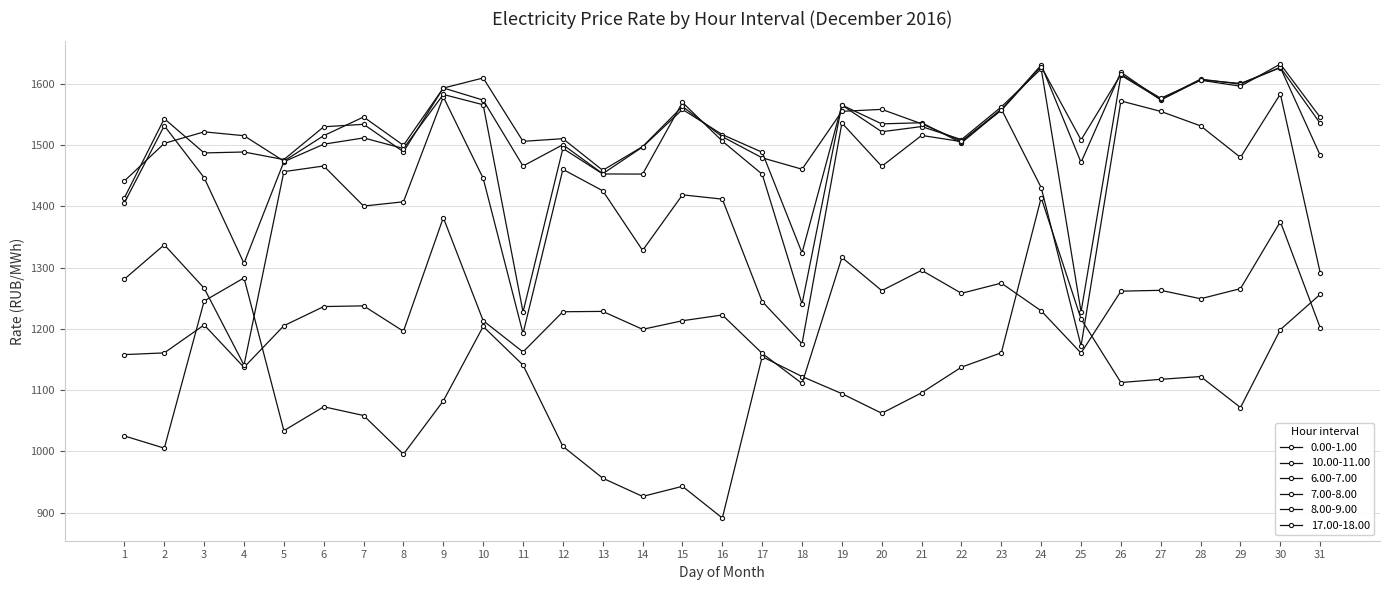

Is it true that 7.00-8.00 equals 925.1 at 22?

False